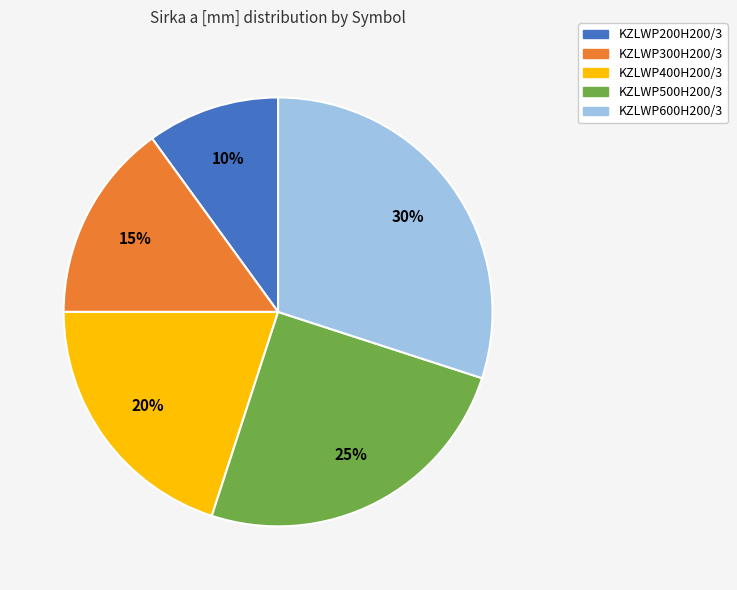

To the nearest percent, what is the difference between the largest and smallest slice percentages?

20%